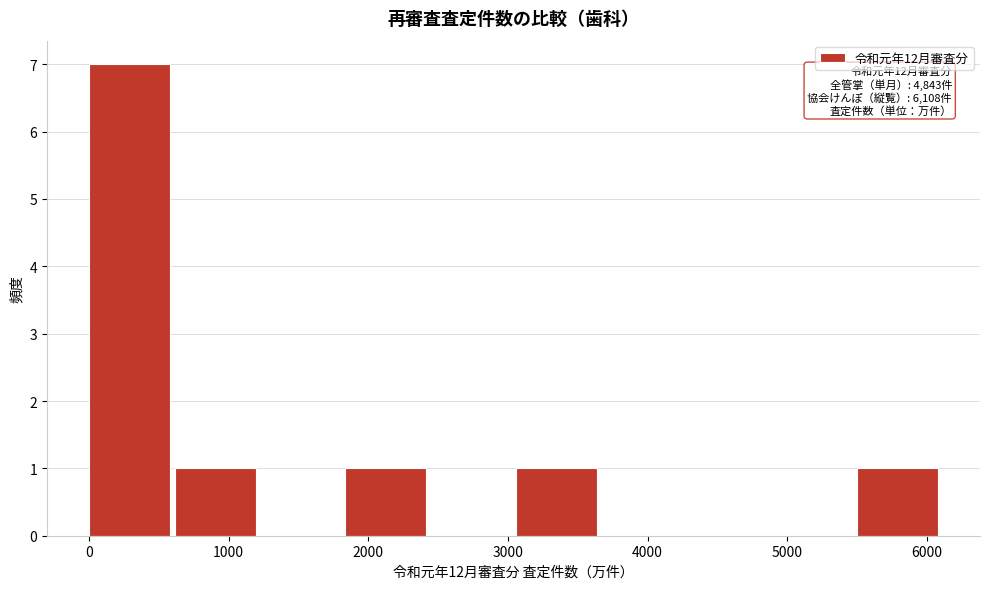

Over which range of the x-axis is the bar tallest?

0 to 600